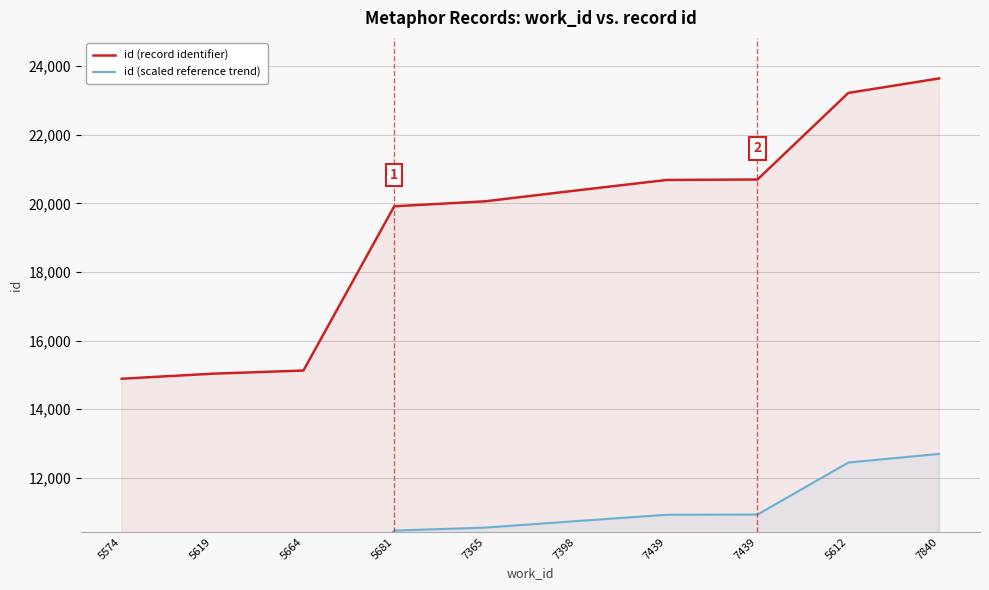

True or false: id (record identifier) has a value of 19917.0 at 5681.

True